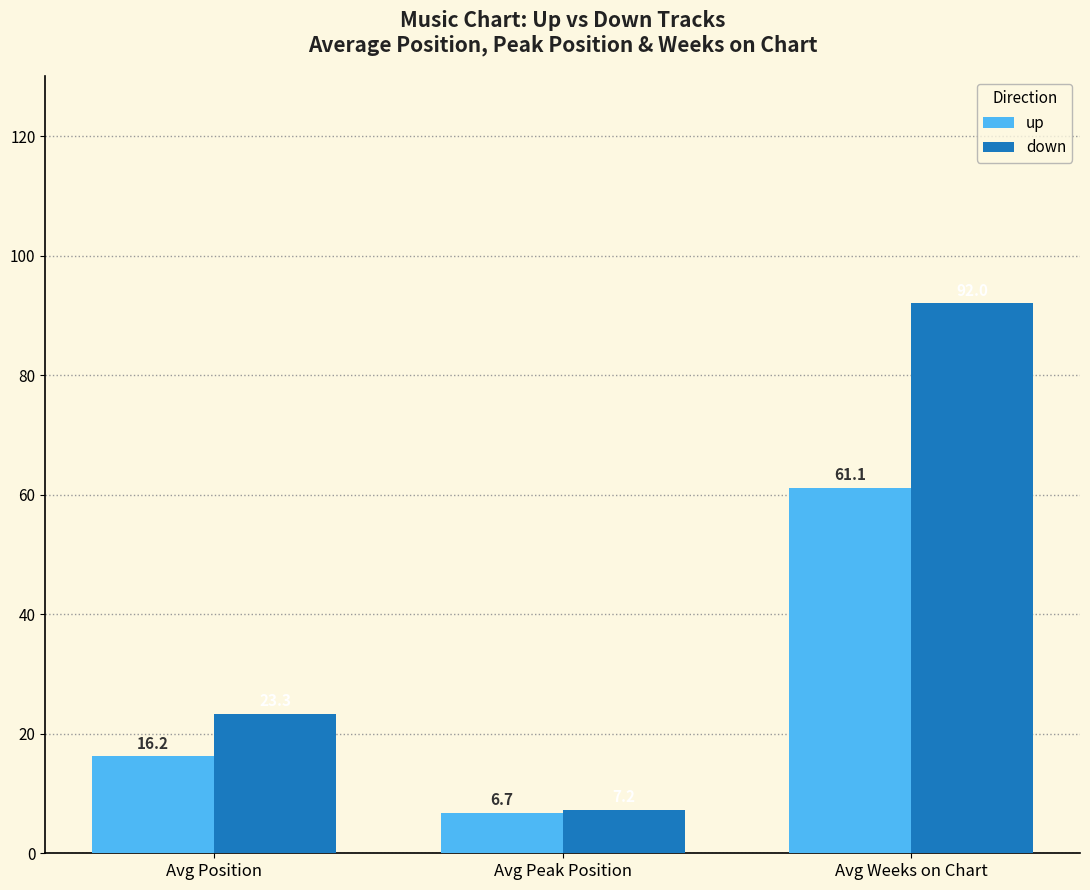

What is the minimum value shown in the chart?

6.7